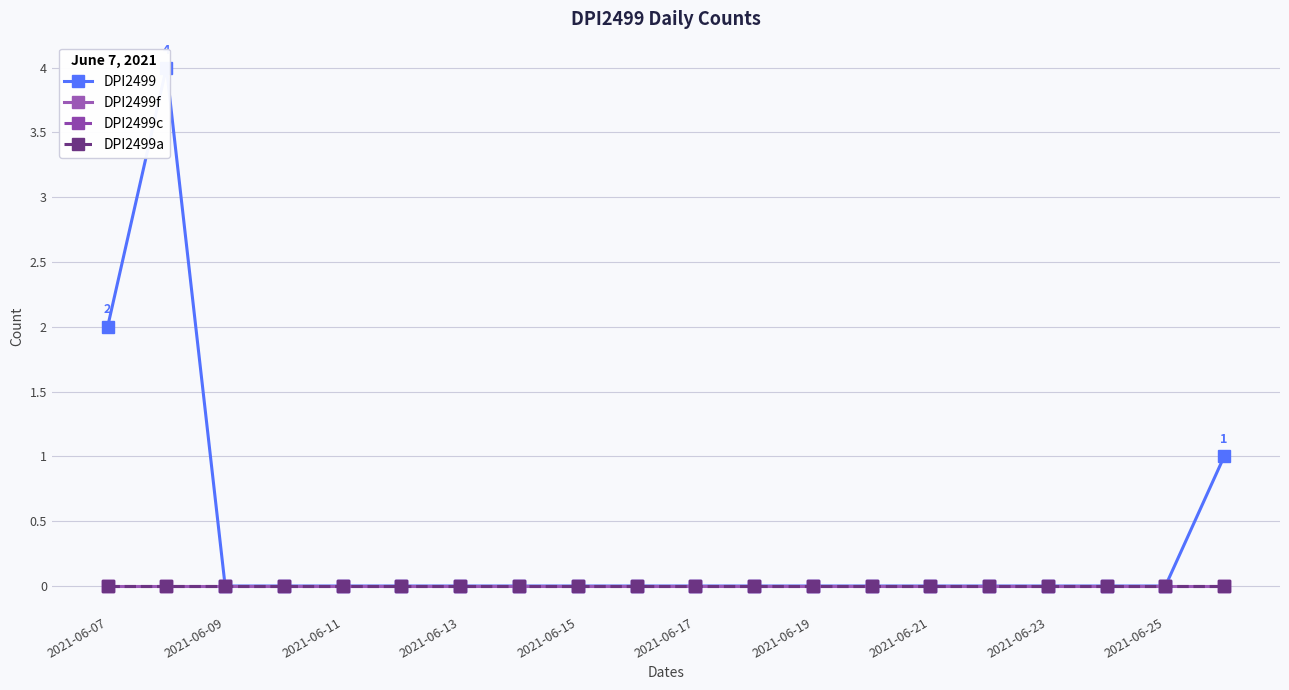

True or false: DPI2499f has a value of 0 at 11.

True